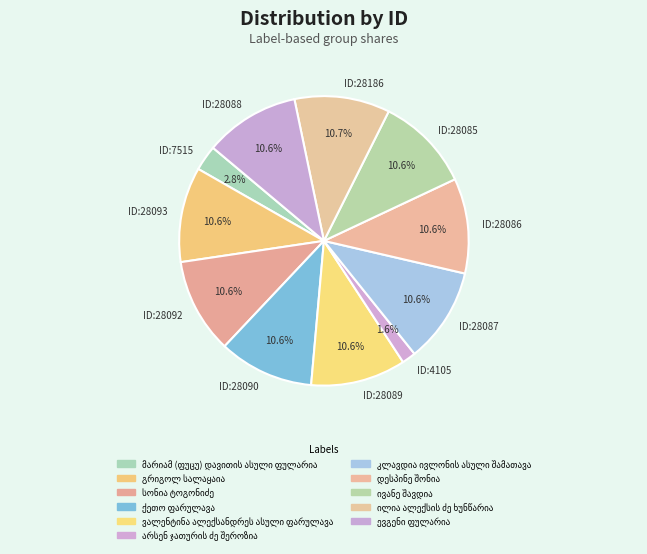

Is there a majority slice in this chart?

No